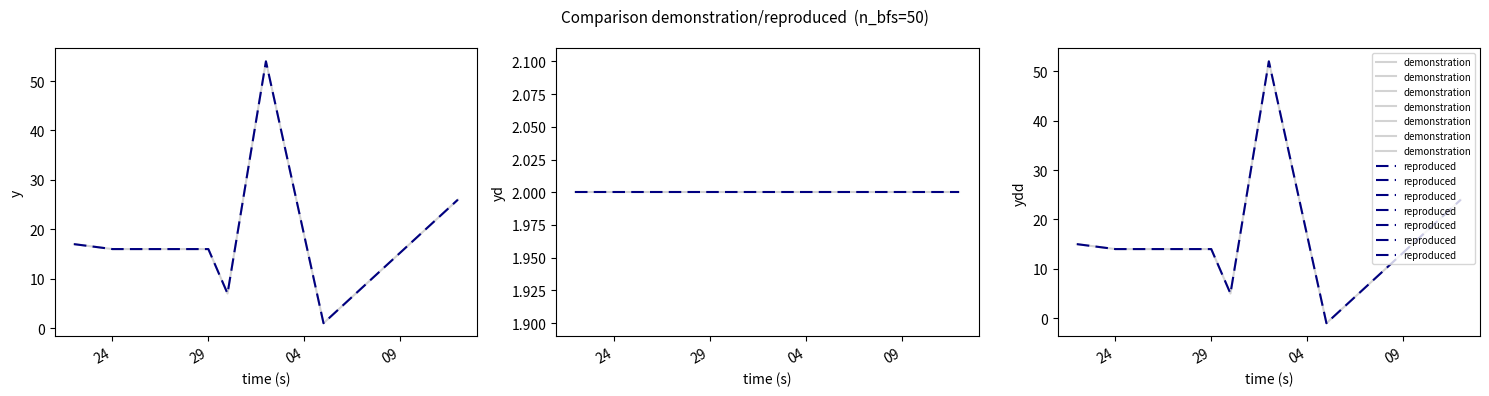

How many data points in reproduced are less than 14?

2